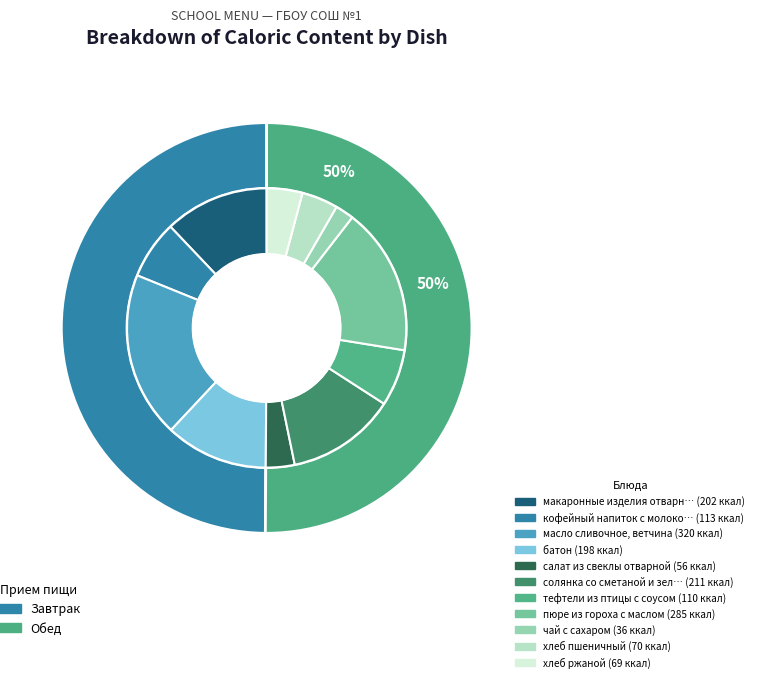

Count the number of slices in the pie.

11